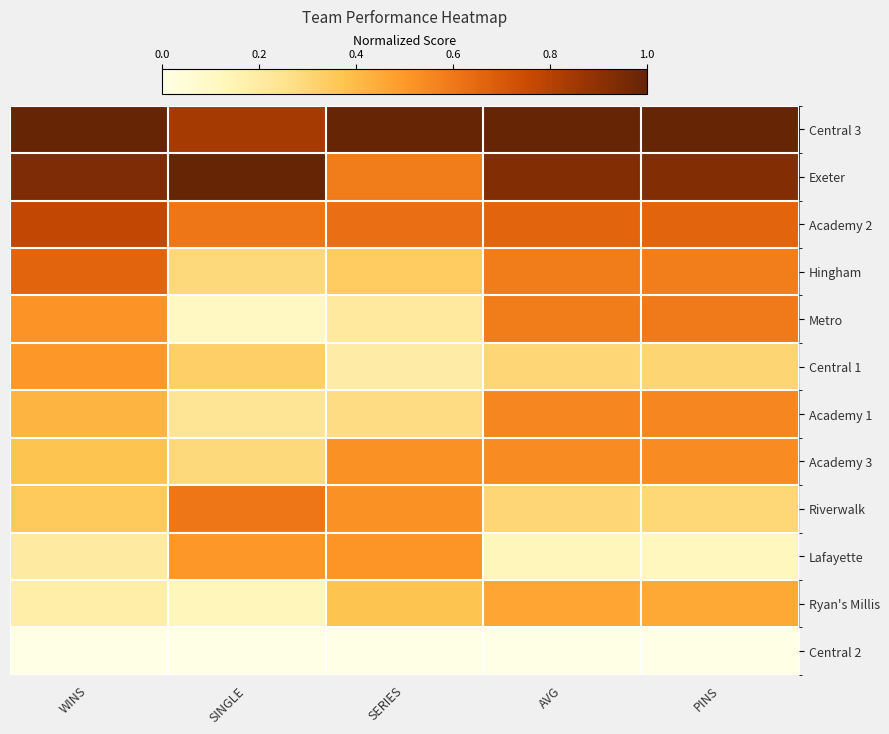

What is the maximum value shown in the chart?

1.0